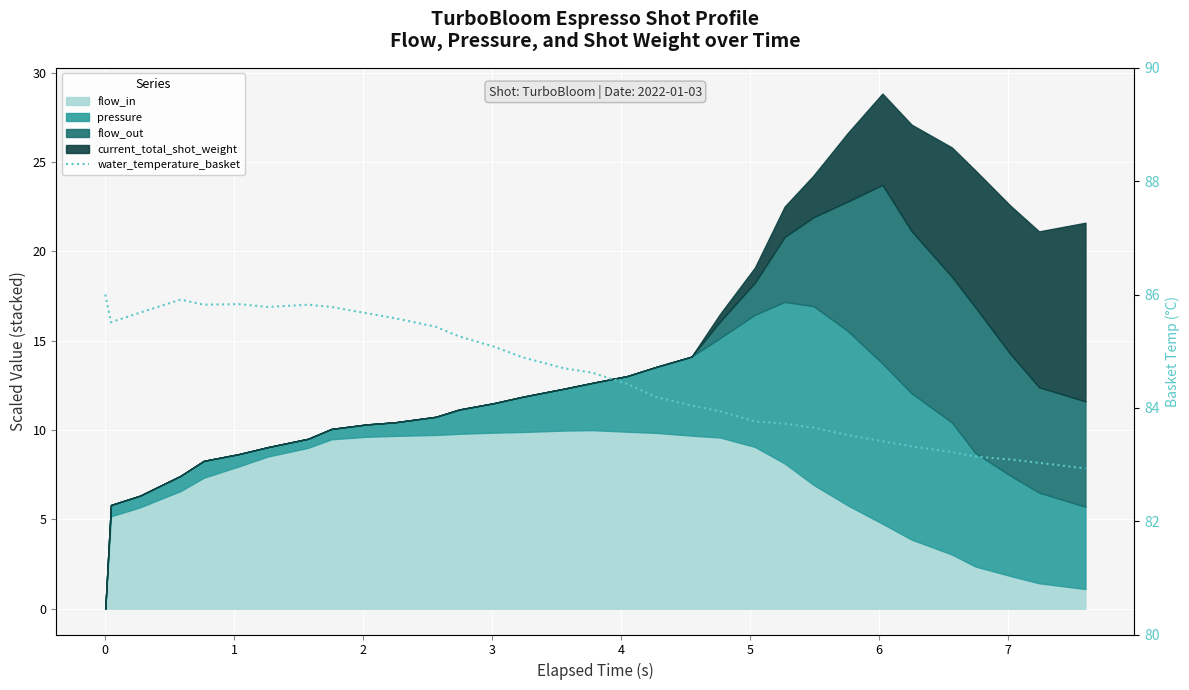

The value at 18 is 55.9. True or false?

False